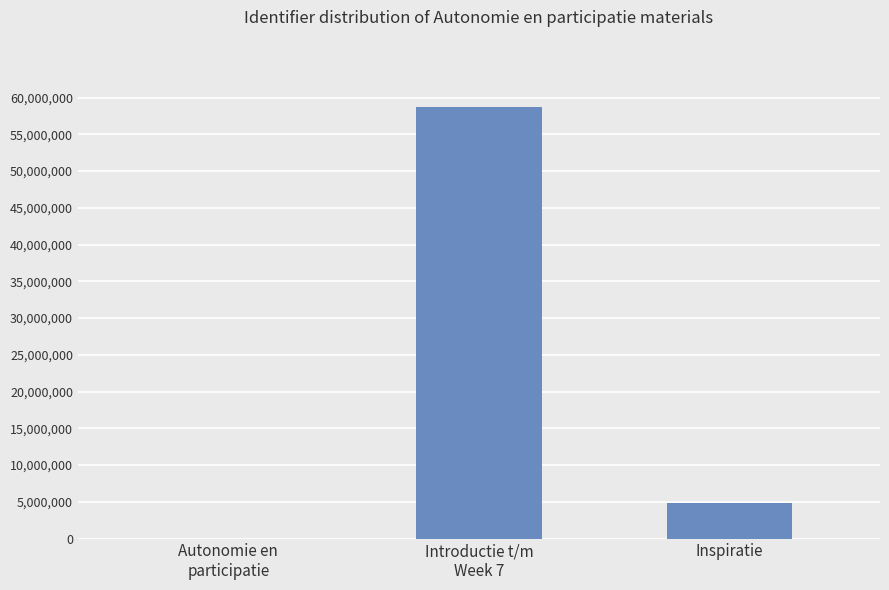

Where is the data nearest to the value 29346025?

Inspiratie